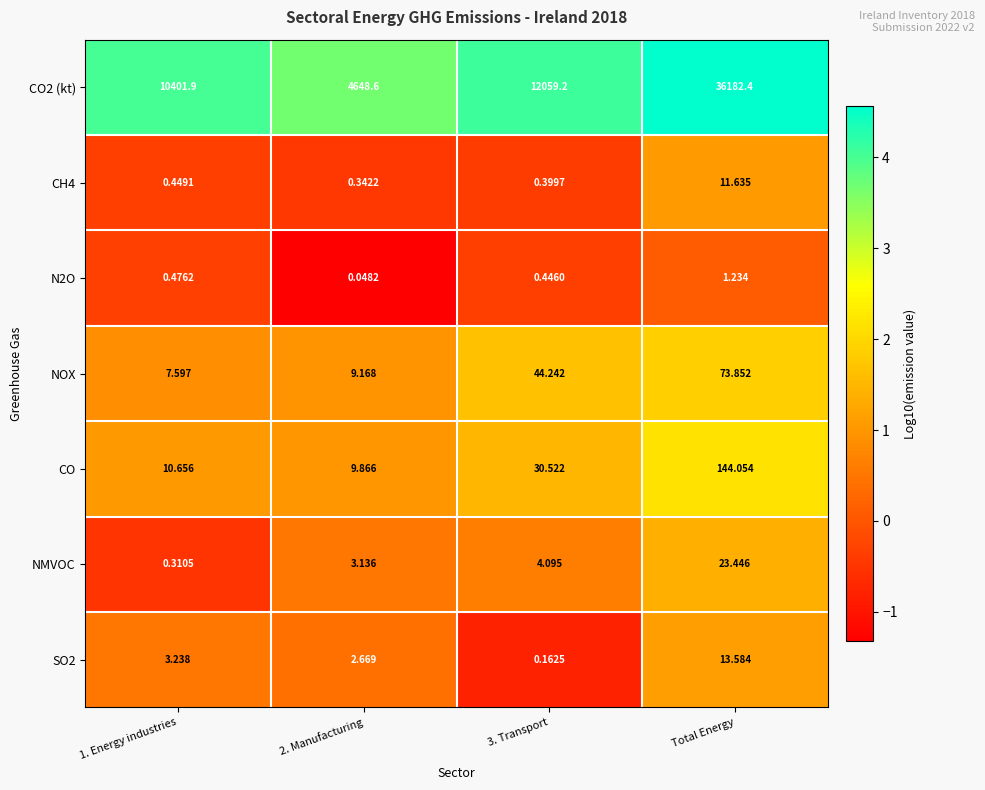

At which category does the chart reach its peak across all series?

Total Energy